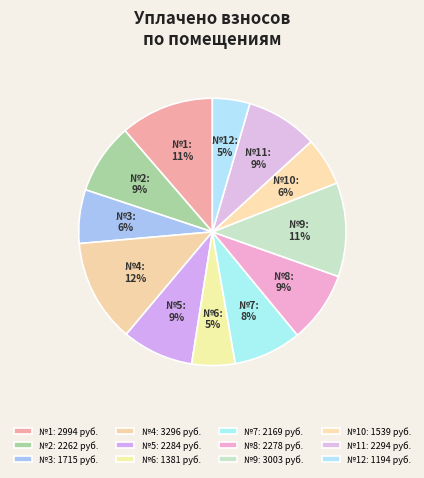

True or false: №4 accounts for 12% of the total.

True